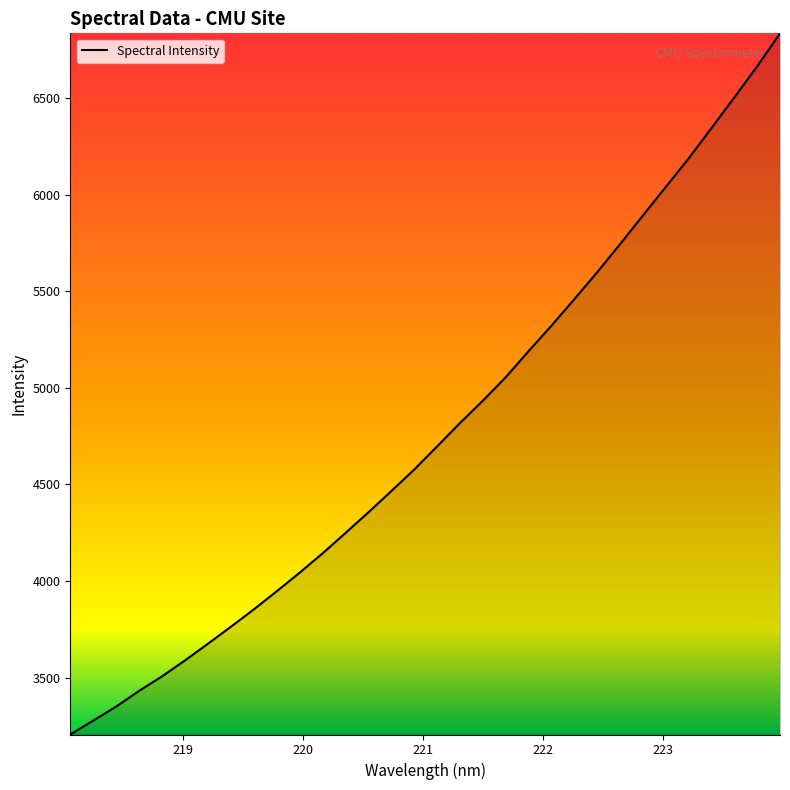

What is the greatest value displayed?

6834.3